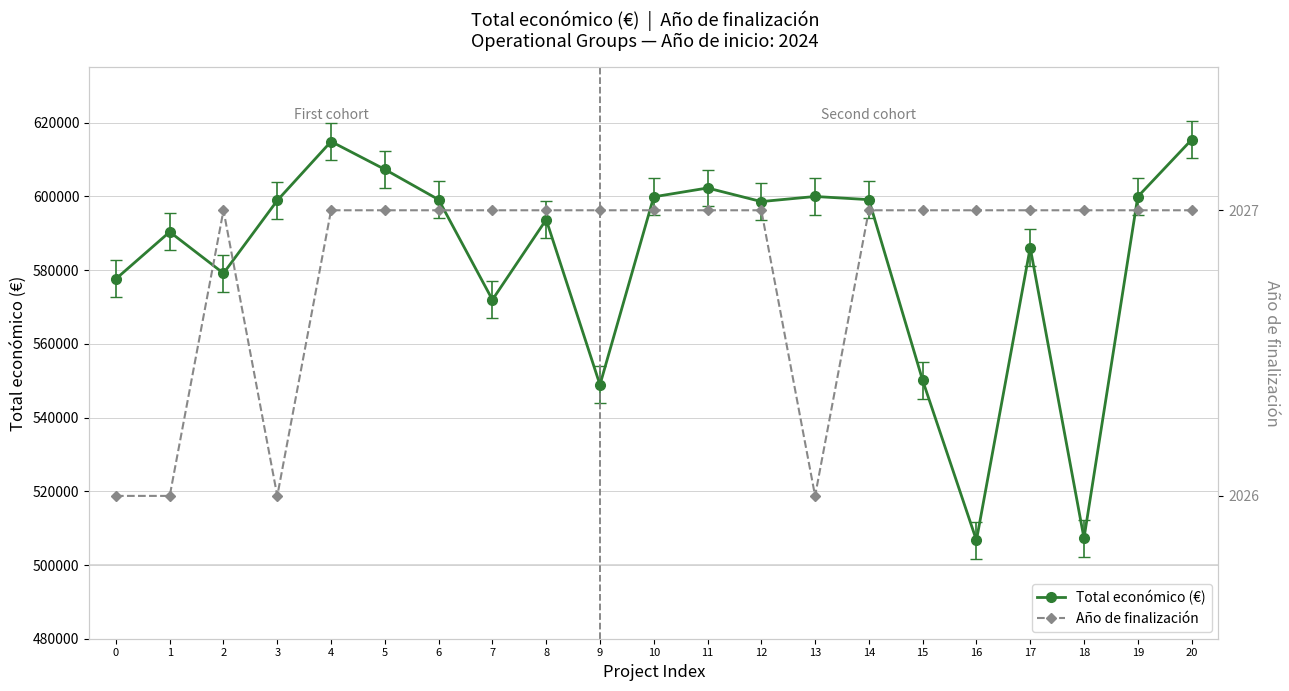

What is the spread (max minus min) of values at 0?

575612.0